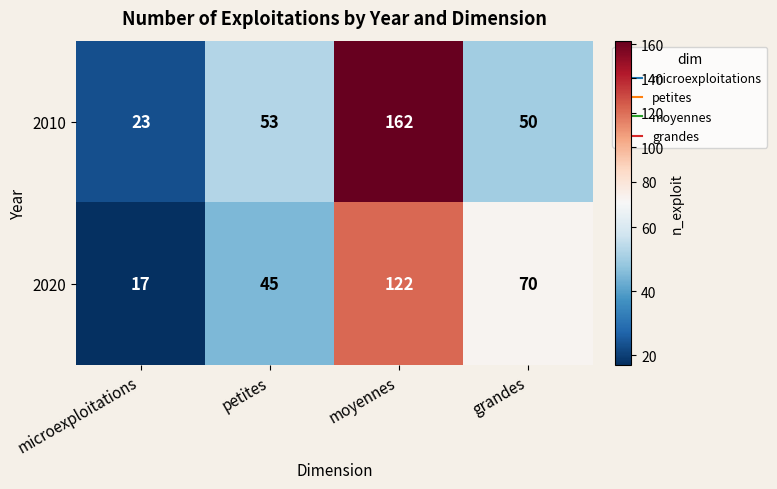

Reading left to right, list all the values displayed in this chart.

2010: microexploitations=23	petites=53	moyennes=162	grandes=50
2020: microexploitations=17	petites=45	moyennes=122	grandes=70